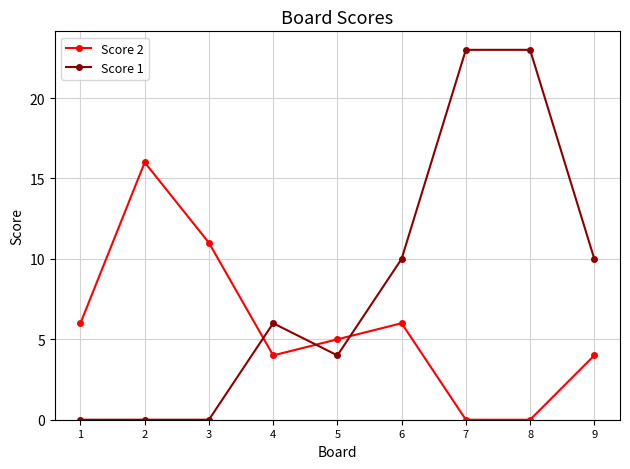

What is the maximum value shown in the chart?

23